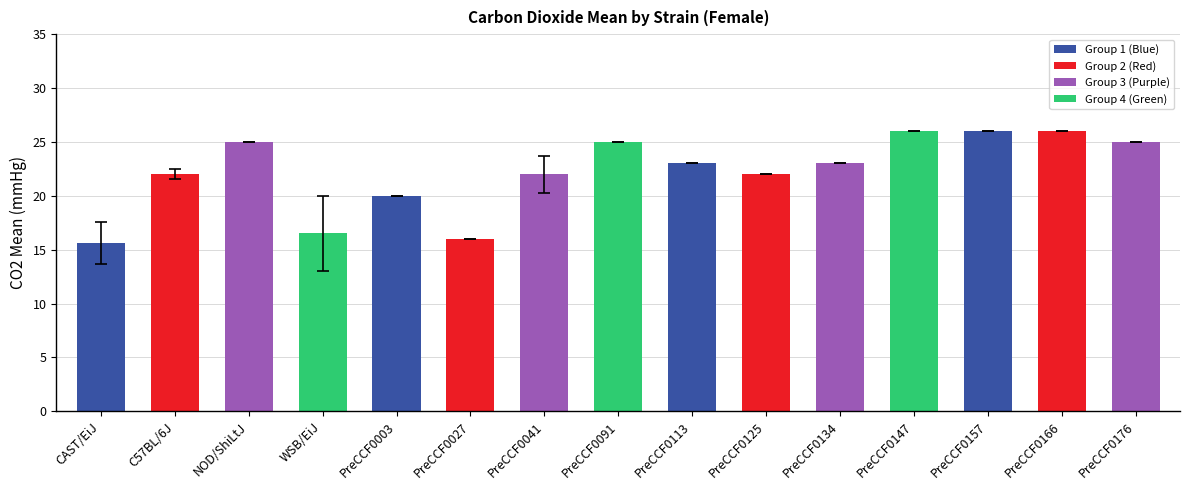

Reading right to left, list all the values displayed in this chart.

Female: PreCCF0176=25.0	PreCCF0166=26.0	PreCCF0157=26.0	PreCCF0147=26.0	PreCCF0134=23.0	PreCCF0125=22.0	PreCCF0113=23.0	PreCCF0091=25.0	PreCCF0041=22.0	PreCCF0027=16.0	PreCCF0003=20.0	WSB/EiJ=16.5	NOD/ShiLtJ=25.0	C57BL/6J=22.0	CAST/EiJ=15.6
SD: PreCCF0176=0.0	PreCCF0166=0.0	PreCCF0157=0.0	PreCCF0147=0.0	PreCCF0134=0.0	PreCCF0125=0.0	PreCCF0113=0.0	PreCCF0091=0.0	PreCCF0041=3.0	PreCCF0027=0.0	PreCCF0003=0.0	WSB/EiJ=5.0	NOD/ShiLtJ=0.0	C57BL/6J=1.9	CAST/EiJ=4.3